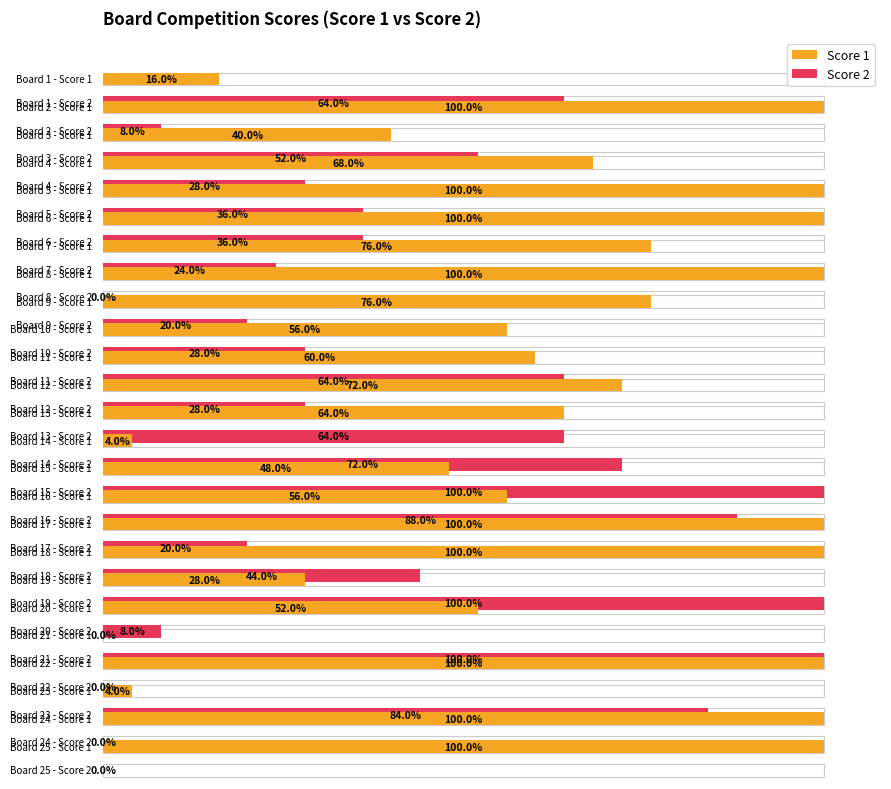

Reading left to right, what are all the values shown in this chart?

Score 1: 1=4	2=25	3=10	4=17	5=25	6=25	7=19	8=25	9=19	10=14	11=15	12=18	13=16	14=1	15=12	16=14	17=25	18=25	19=7	20=13	21=0	22=25	23=1	24=25	25=25
Score 2: 1=16	2=2	3=13	4=7	5=9	6=9	7=6	8=0	9=5	10=7	11=16	12=7	13=16	14=18	15=25	16=22	17=5	18=11	19=25	20=2	21=25	22=0	23=21	24=0	25=0